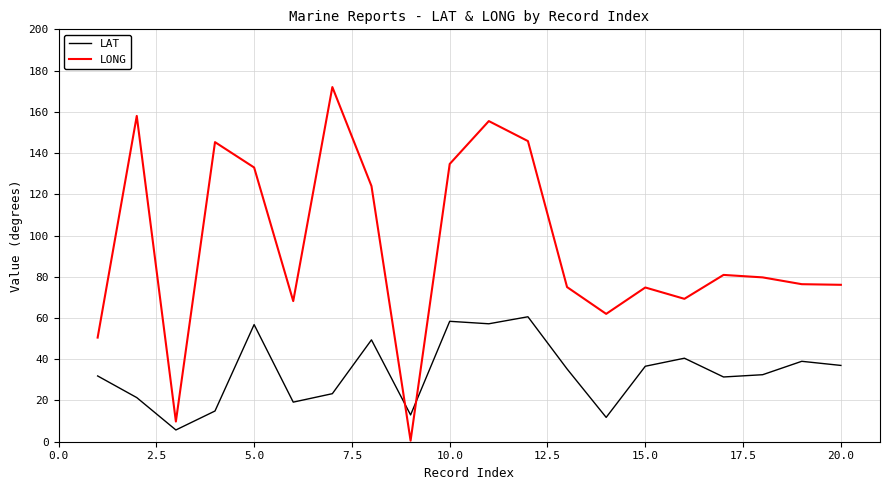

Which series has the largest range (max minus min)?

LONG